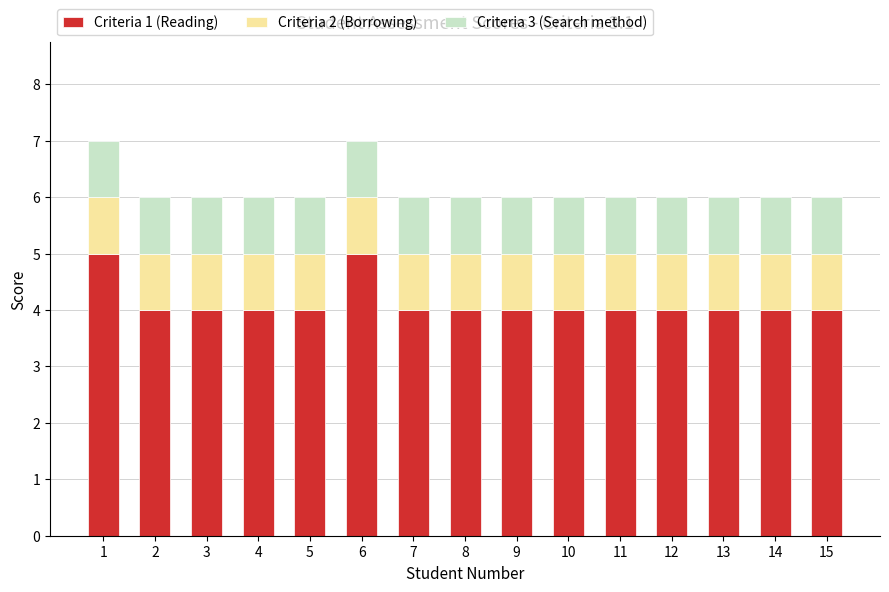

What is the highest value of the Criteria 1 (Reading) series?

5